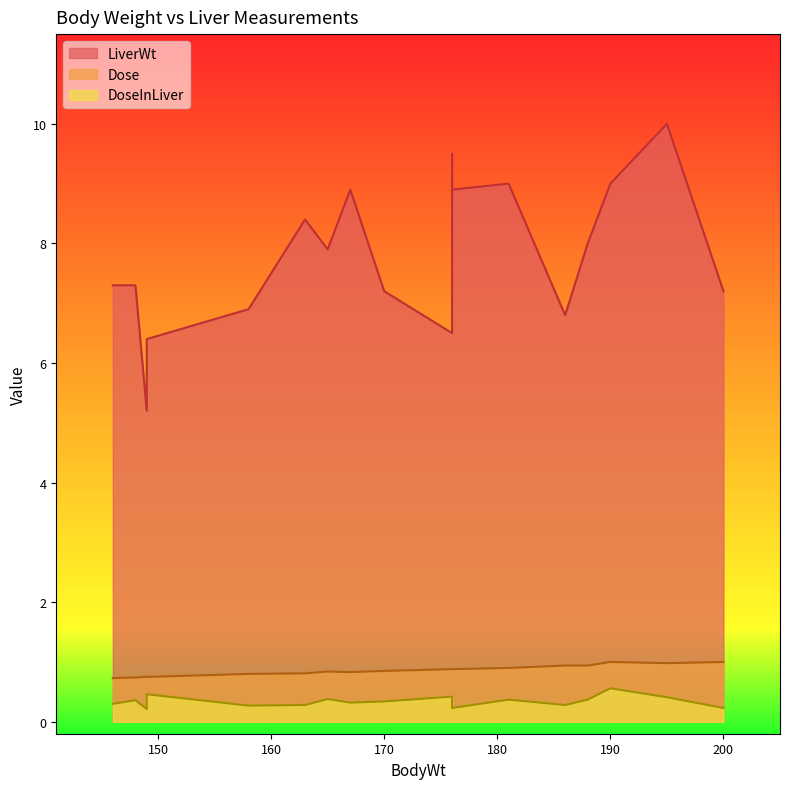

The value of Dose at 195 is 0.3. True or false?

False